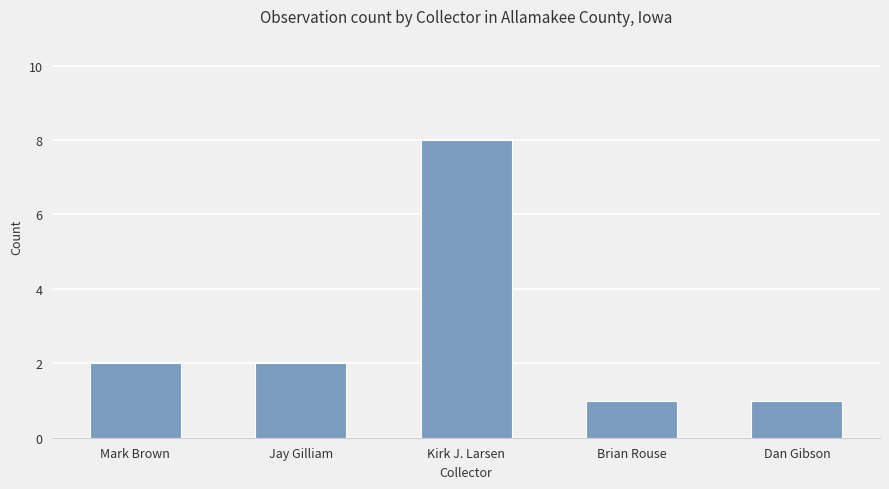

What is the minimum value shown in the chart?

1